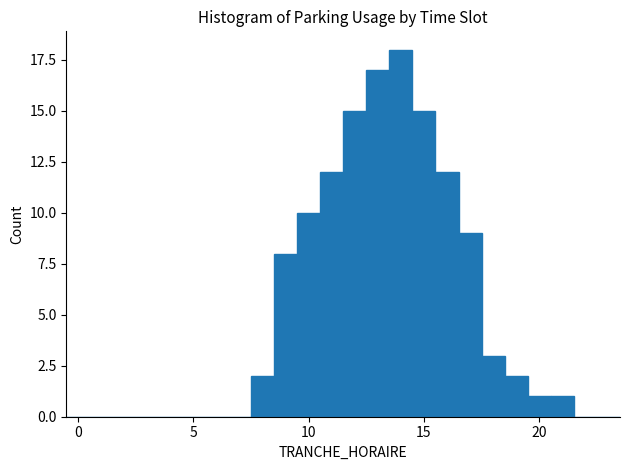

Around what value on the x-axis is the tallest bar? Give the approximate position of its centre, as read against the axis.

14.0